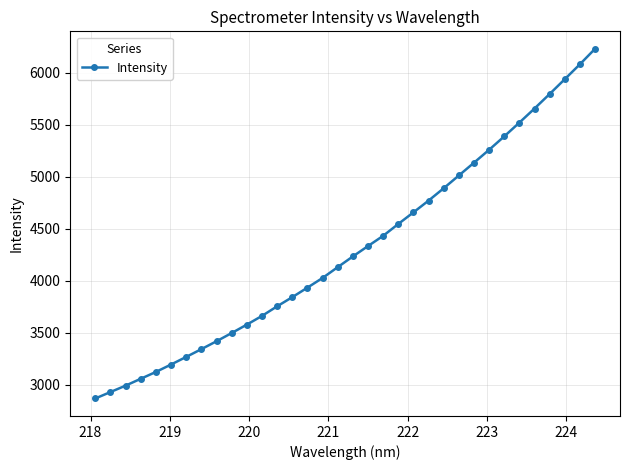

What is the difference between the maximum and second lowest values?

3299.0